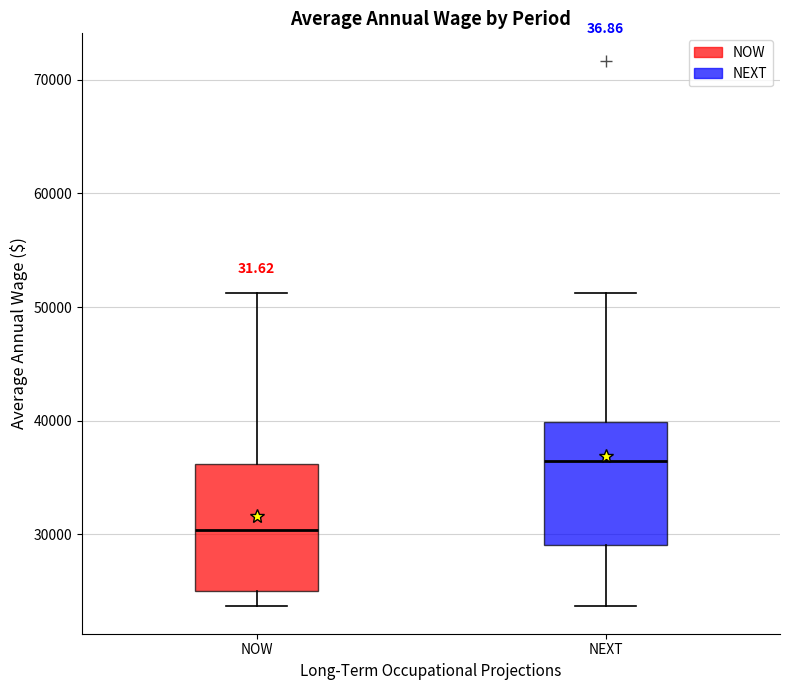

Reading left to right, read every box against the y-axis: the position of its median line, the range the box covers, and the ends of its whiskers. The values are not printed on the chart, so give them approximately, as read against the axis.

NOW: median 30000, box 25000 to 36000, whiskers 24000 to 51000
NEXT: median 36000, box 29000 to 40000, whiskers 24000 to 51000